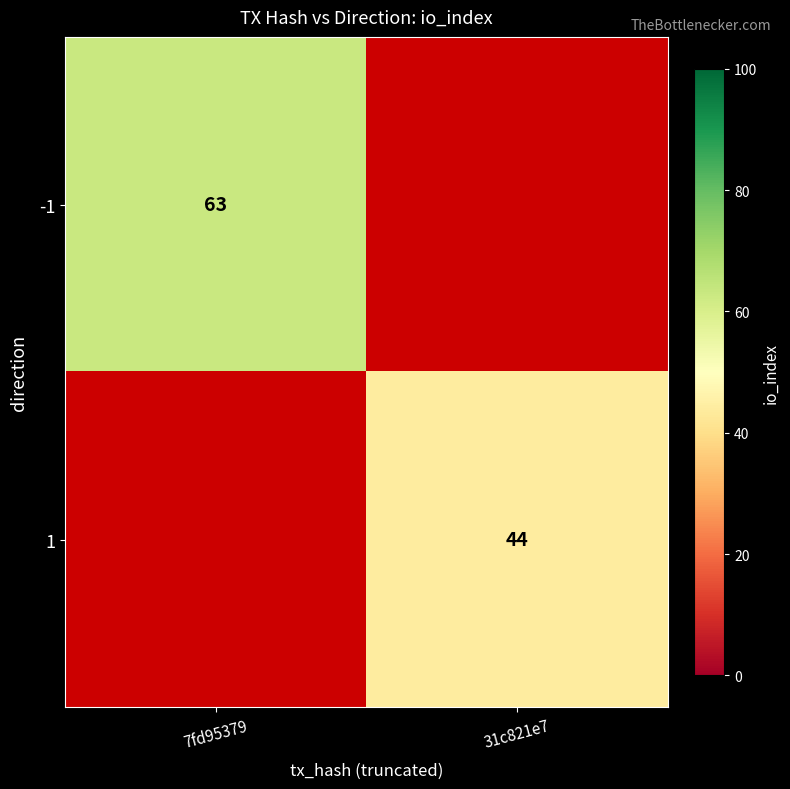

The value of 1 at 31c821e7 is 14.4. True or false?

False